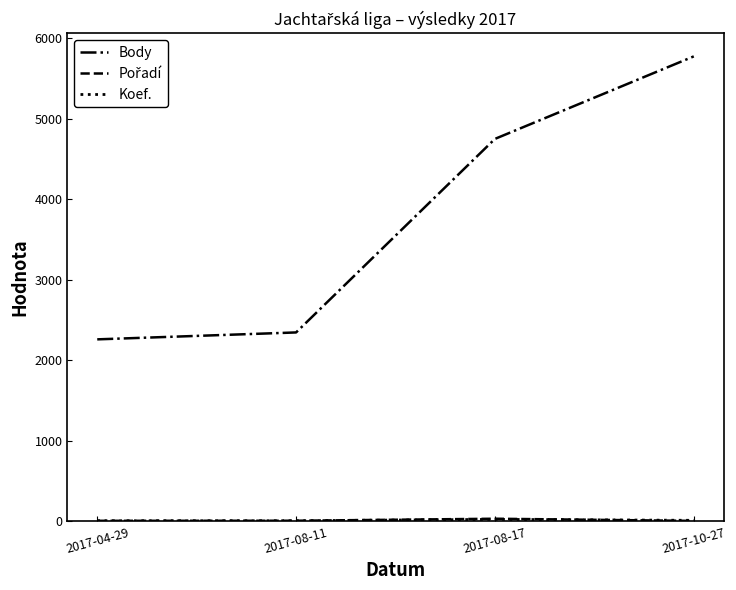

At which category is the sum across all series the highest?

2017-10-27